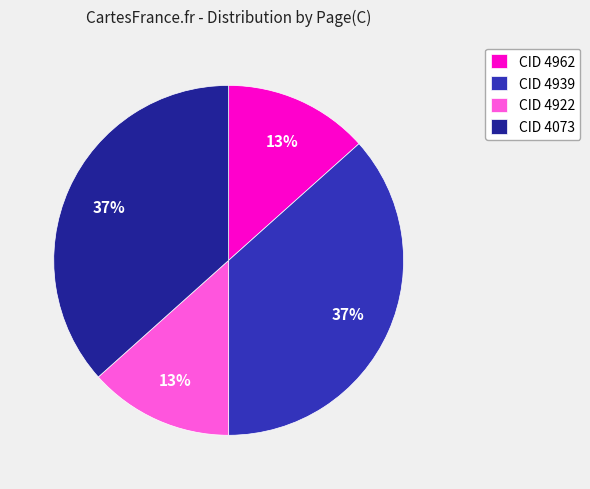

Is it true that CID 4962 is 13% of the pie?

True